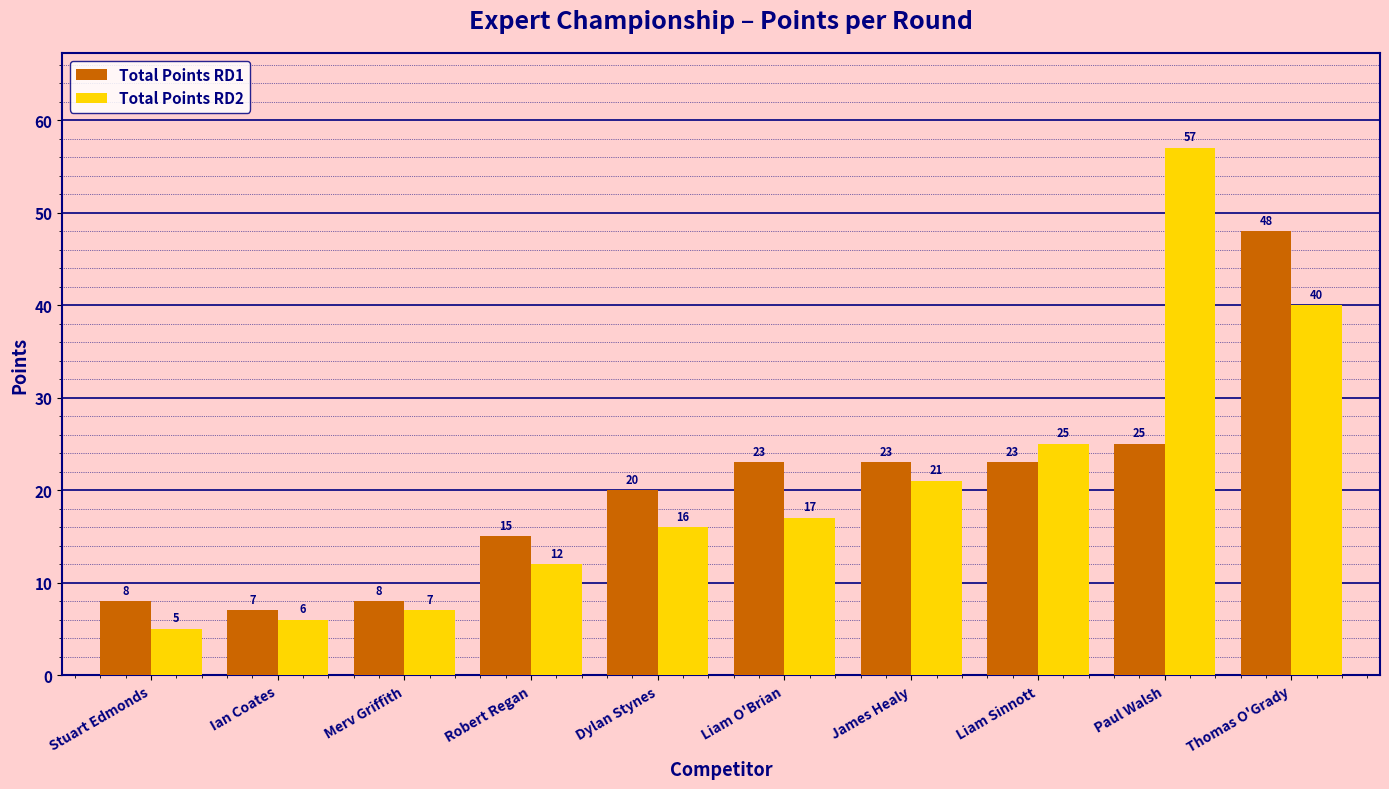

What is the spread (max minus min) of values at Ian Coates?

1